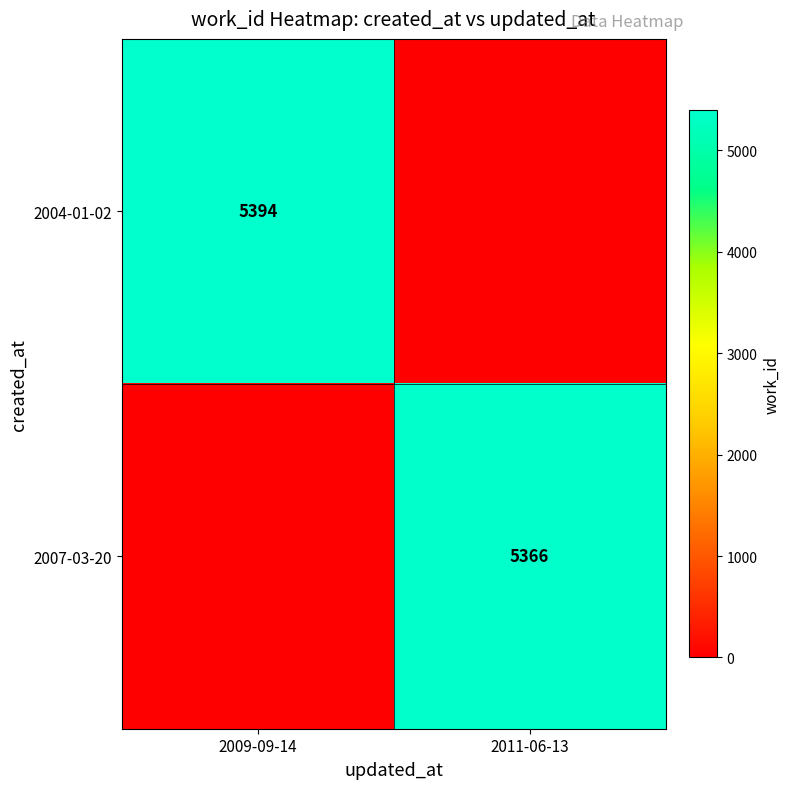

Is the value of 2007-03-20 at 2011-06-13 greater than the value of 2004-01-02 at 2009-09-14?

No